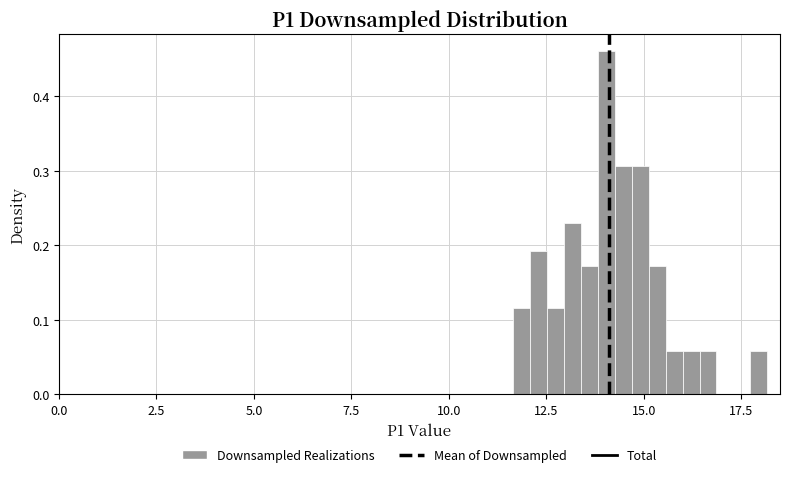

Read against the x-axis, roughly where is the centre of the tallest bar?

14.0